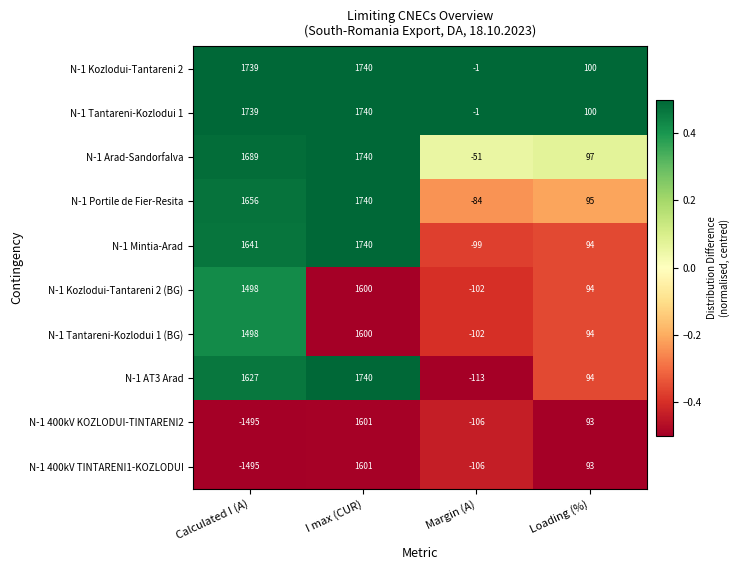

True or false: N-1 400kV KOZLODUI-TINTARENI2 has a value of 970 at I max (CUR).

False